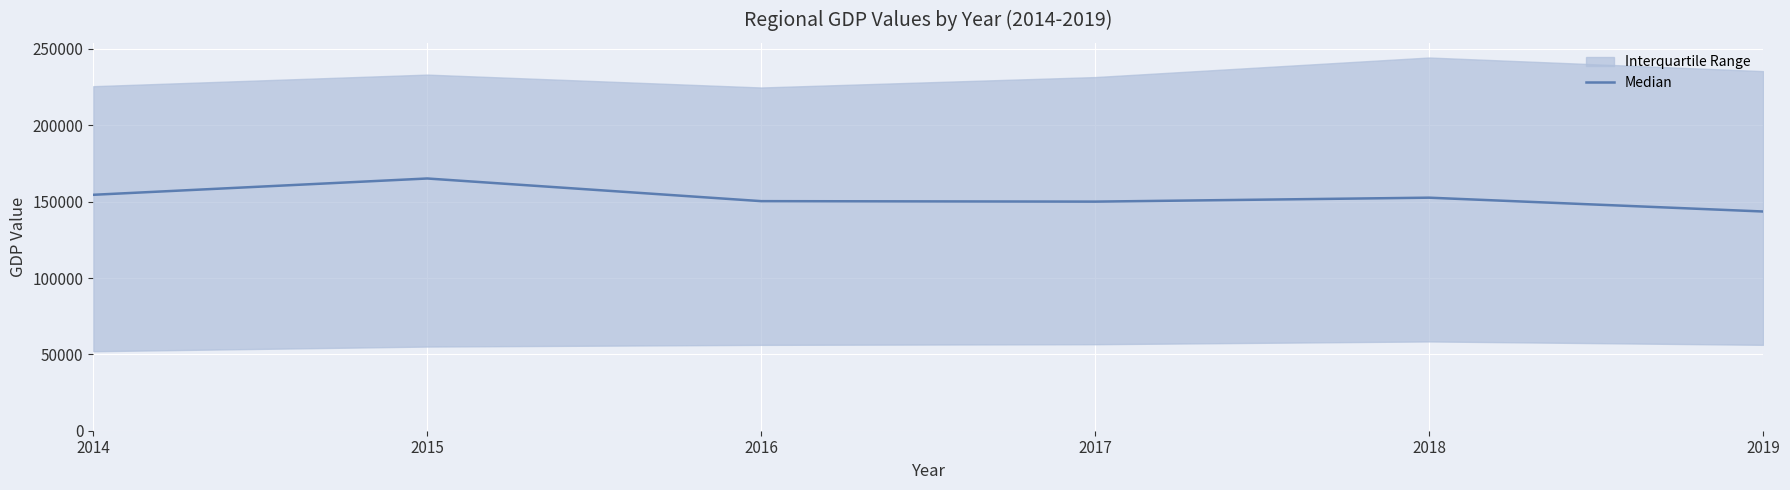

True or false: the data shows 296305.7 at 2015.

False